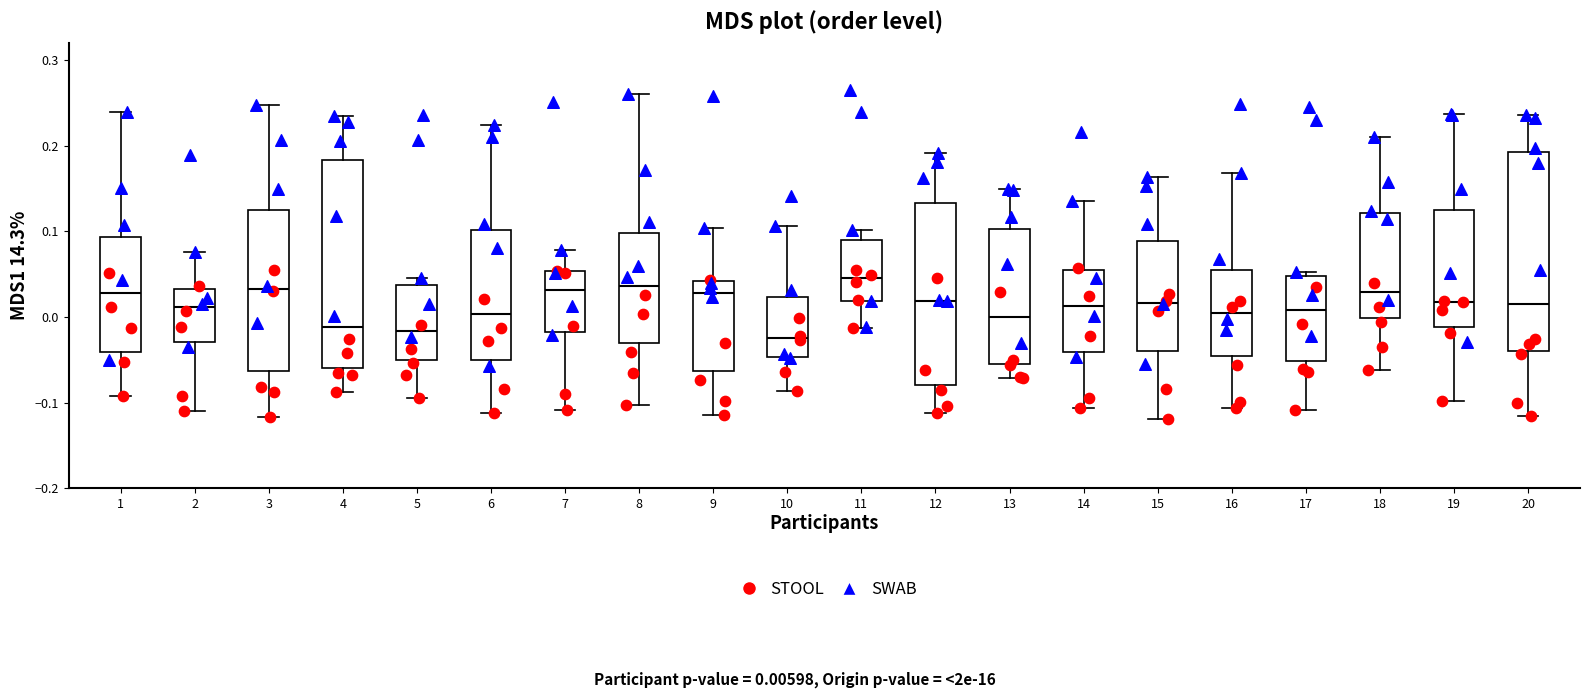

Where is the upper edge of the box at x = 4 on the y-axis? The values are not printed on the chart, so give them approximately, as read against the axis.

0.18